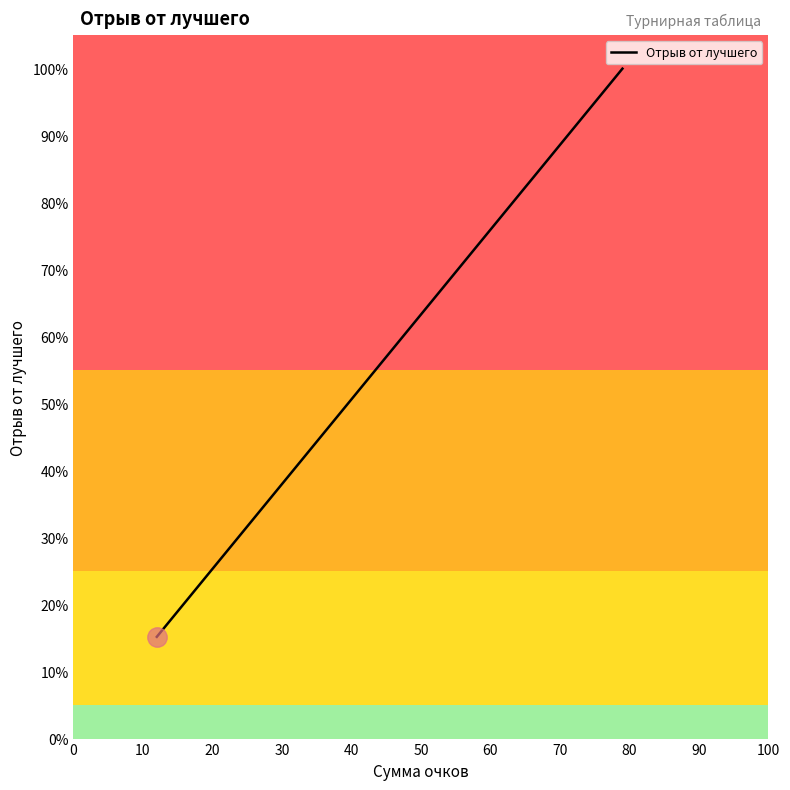

Reading right to left, list all the values displayed in this chart.

1.0	0.8	0.8	0.8	0.7	0.5	0.3	0.3	0.2